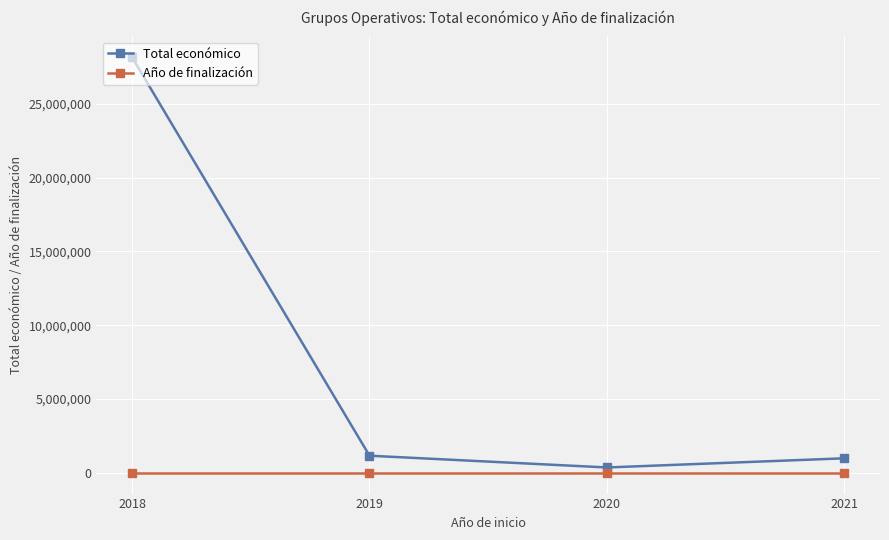

True or false: Total económico and Año de finalización cross at least once.

False